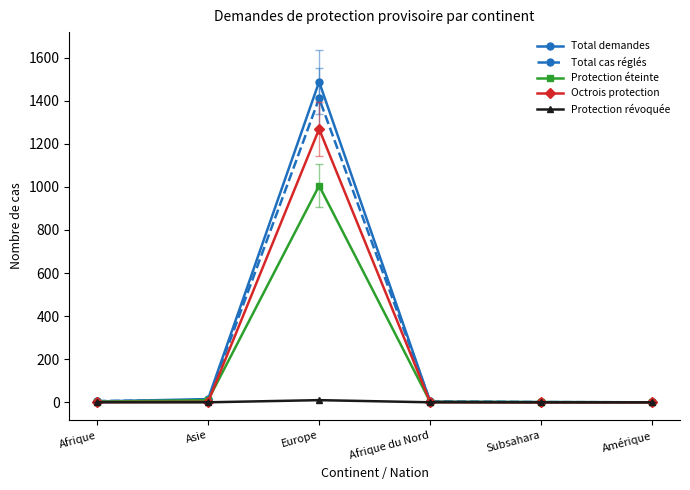

The Total cas réglés series shows 0.5 at Amérique. True or false?

True